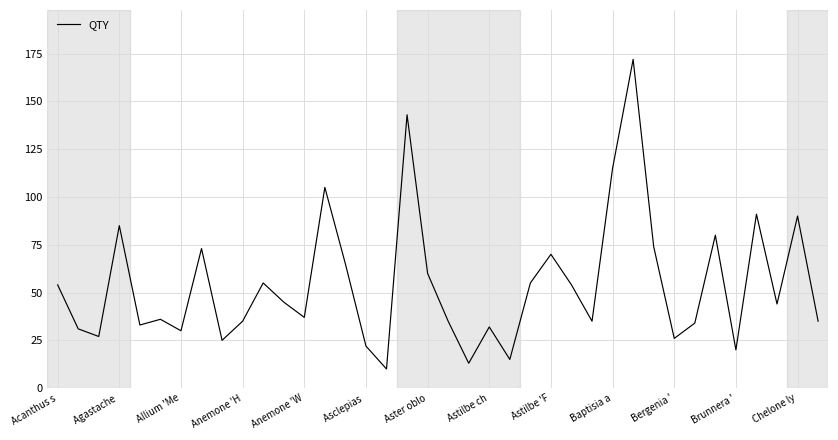

How many interior local valleys (lower than both neighbors) does the data have?

12